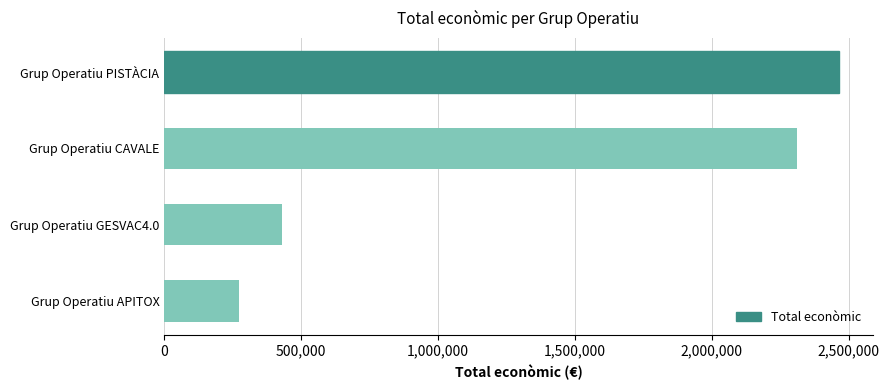

Where is the data nearest to the value 1368062?

Grup Operatiu GESVAC4.0